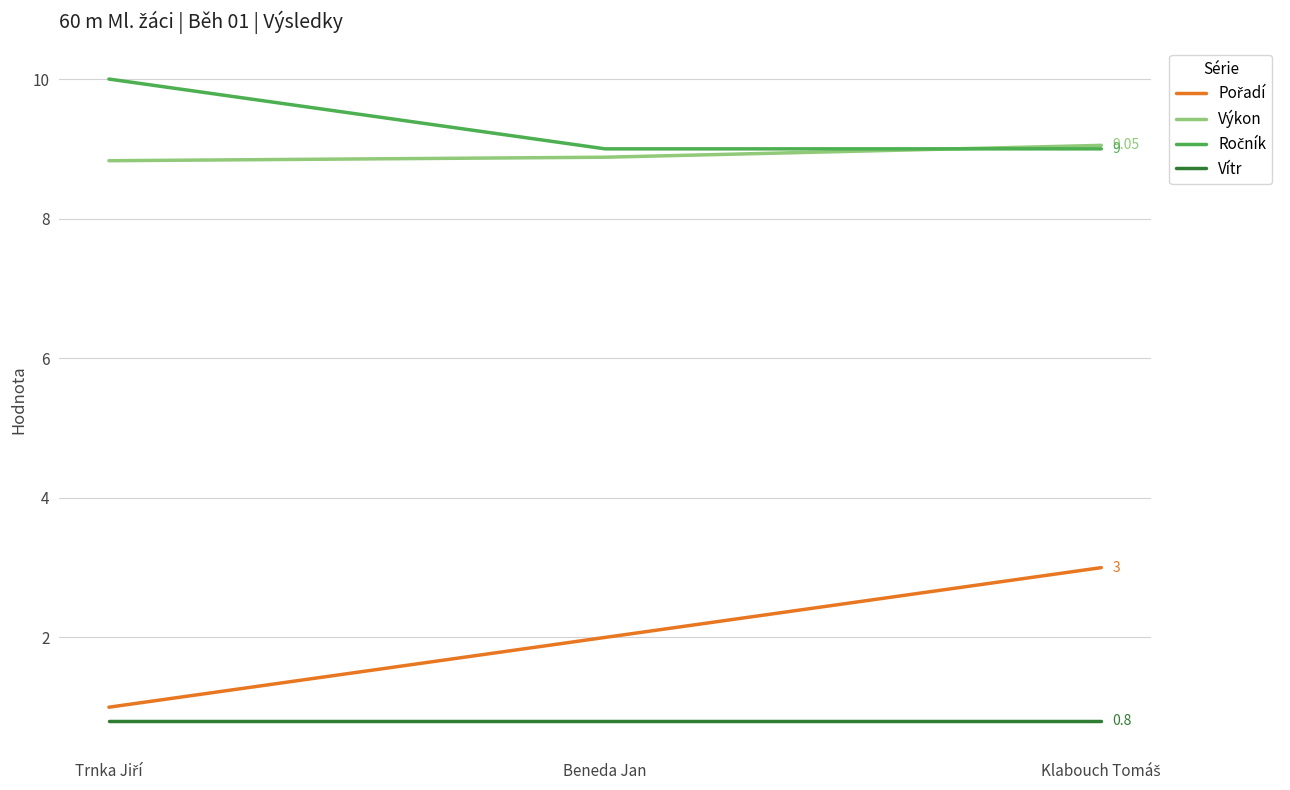

What is the label of the 1st point from the right?

Klabouch Tomáš